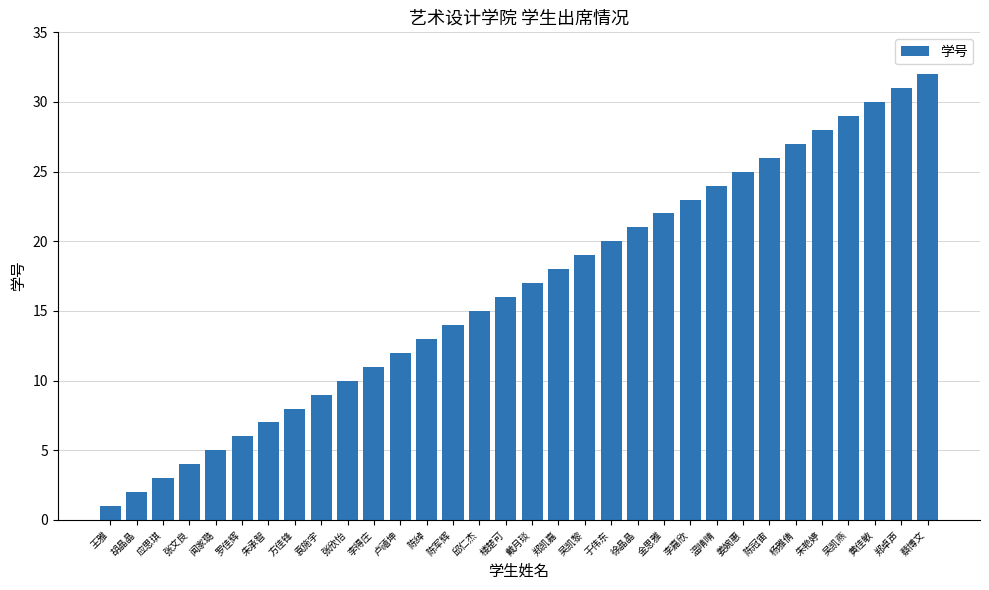

Which label corresponds to the largest value in the chart?

蔡博文